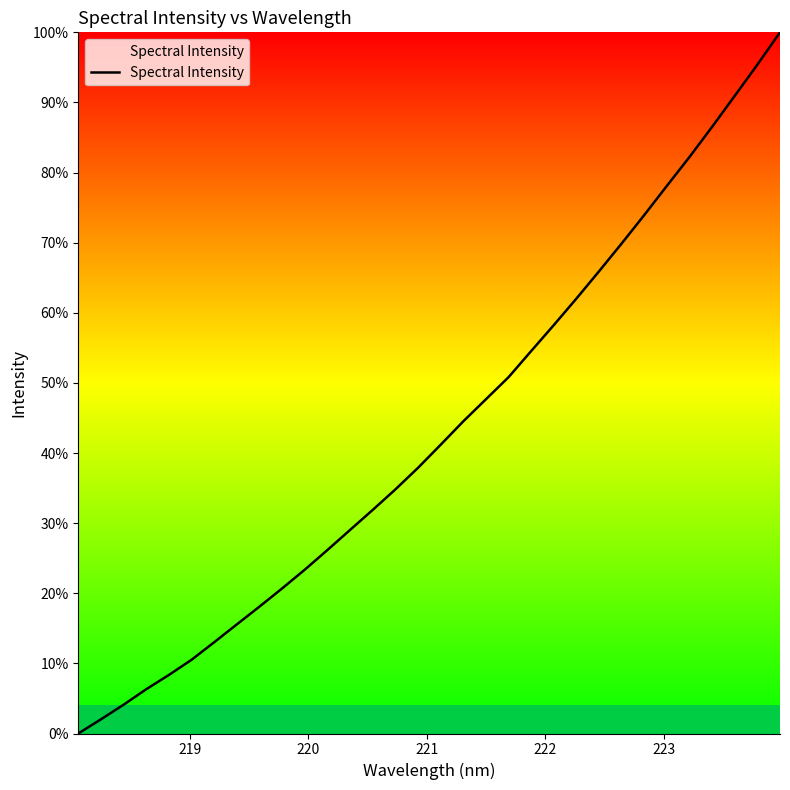

What is the maximum value shown in the chart?

100.0